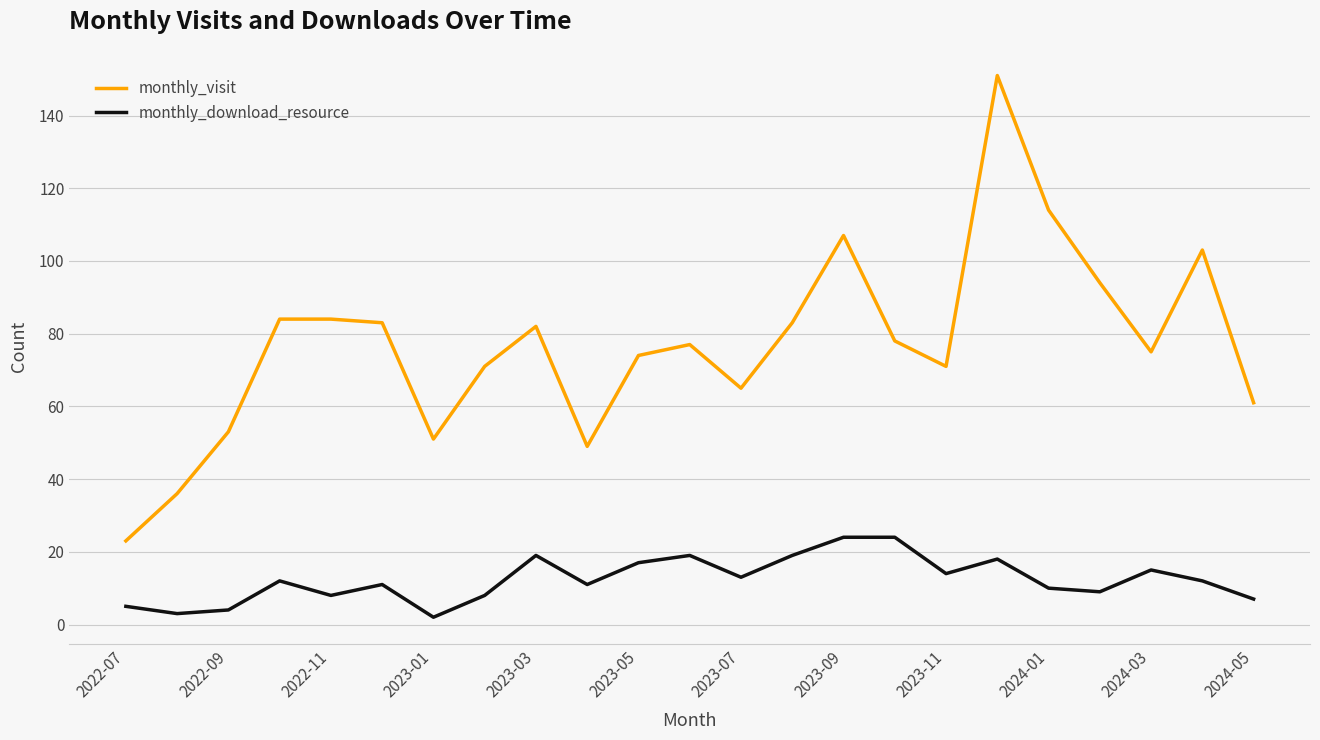

True or false: monthly_visit and monthly_download_resource cross at least once.

False